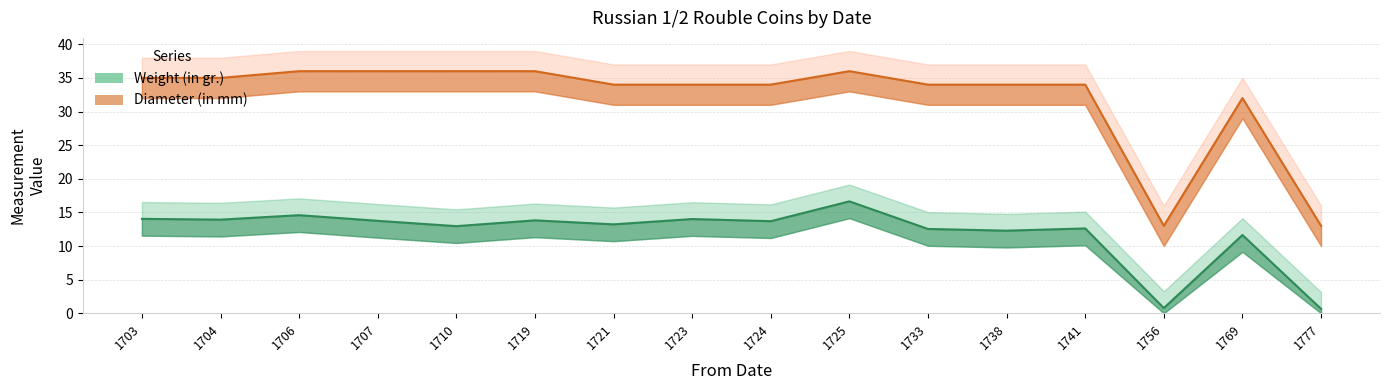

The value of Weight (in gr.) at 1738 is 5.9. True or false?

False